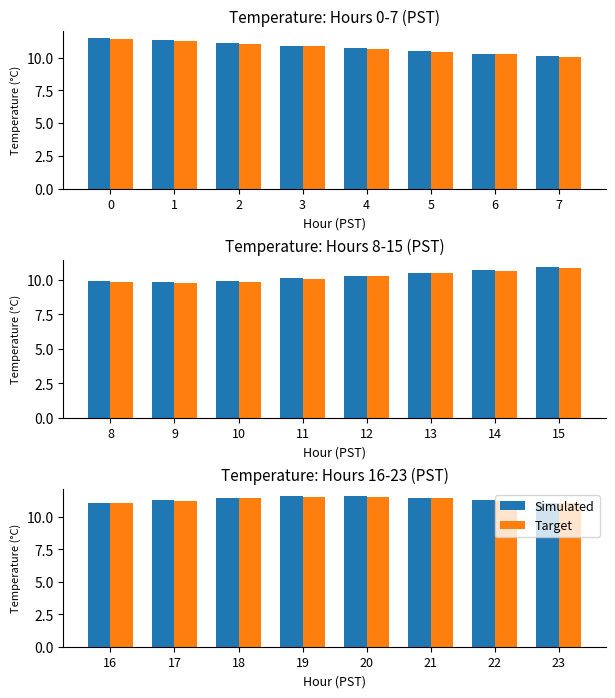

Is it true that Simulated equals 4.4 at 21?

False